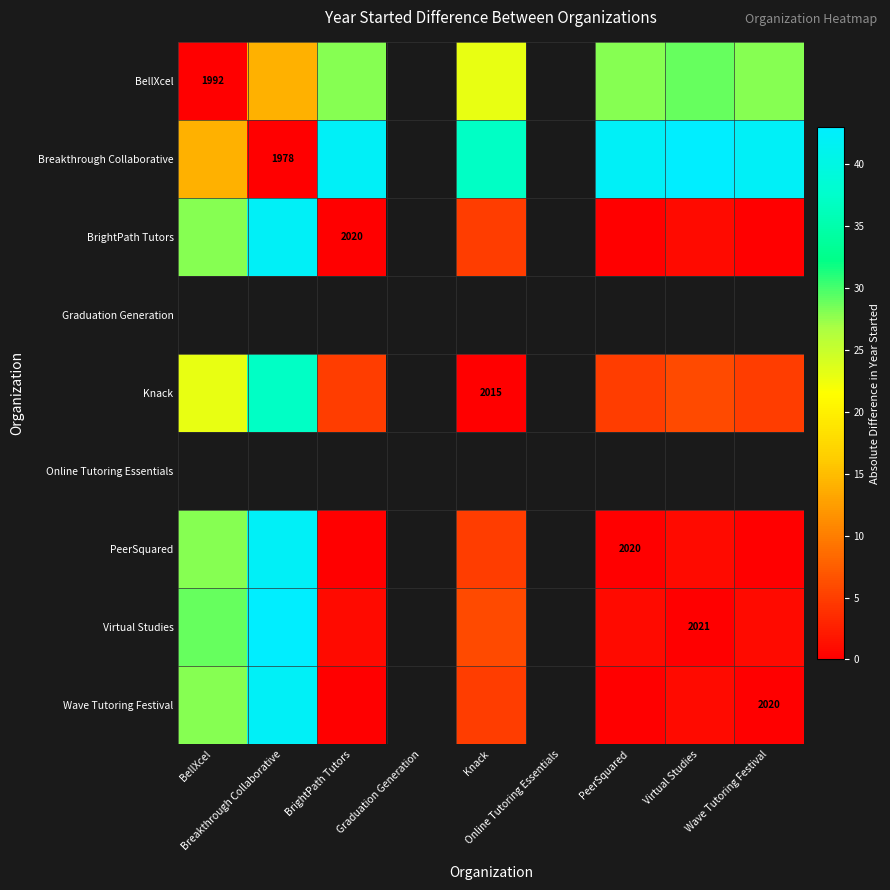

Which label corresponds to the largest value in the chart?

Virtual Studies